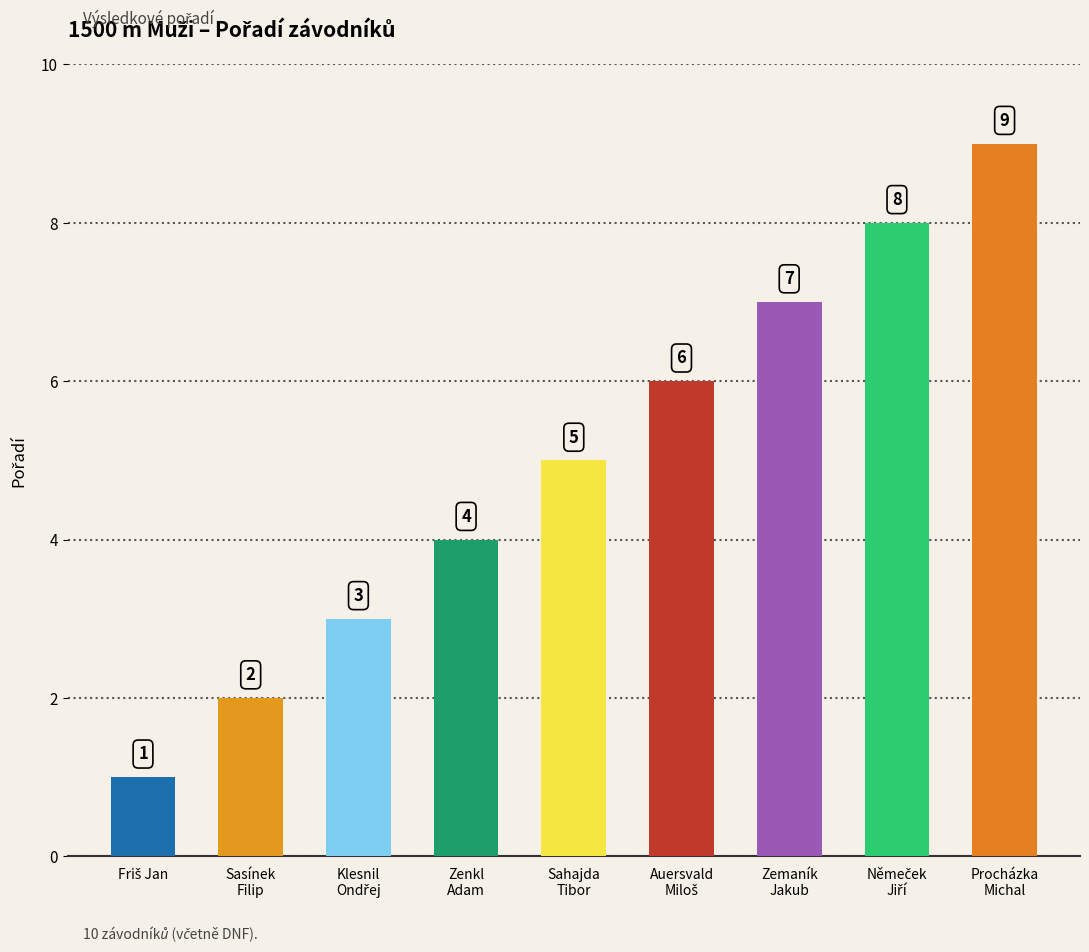

How many data points are less than 5?

4